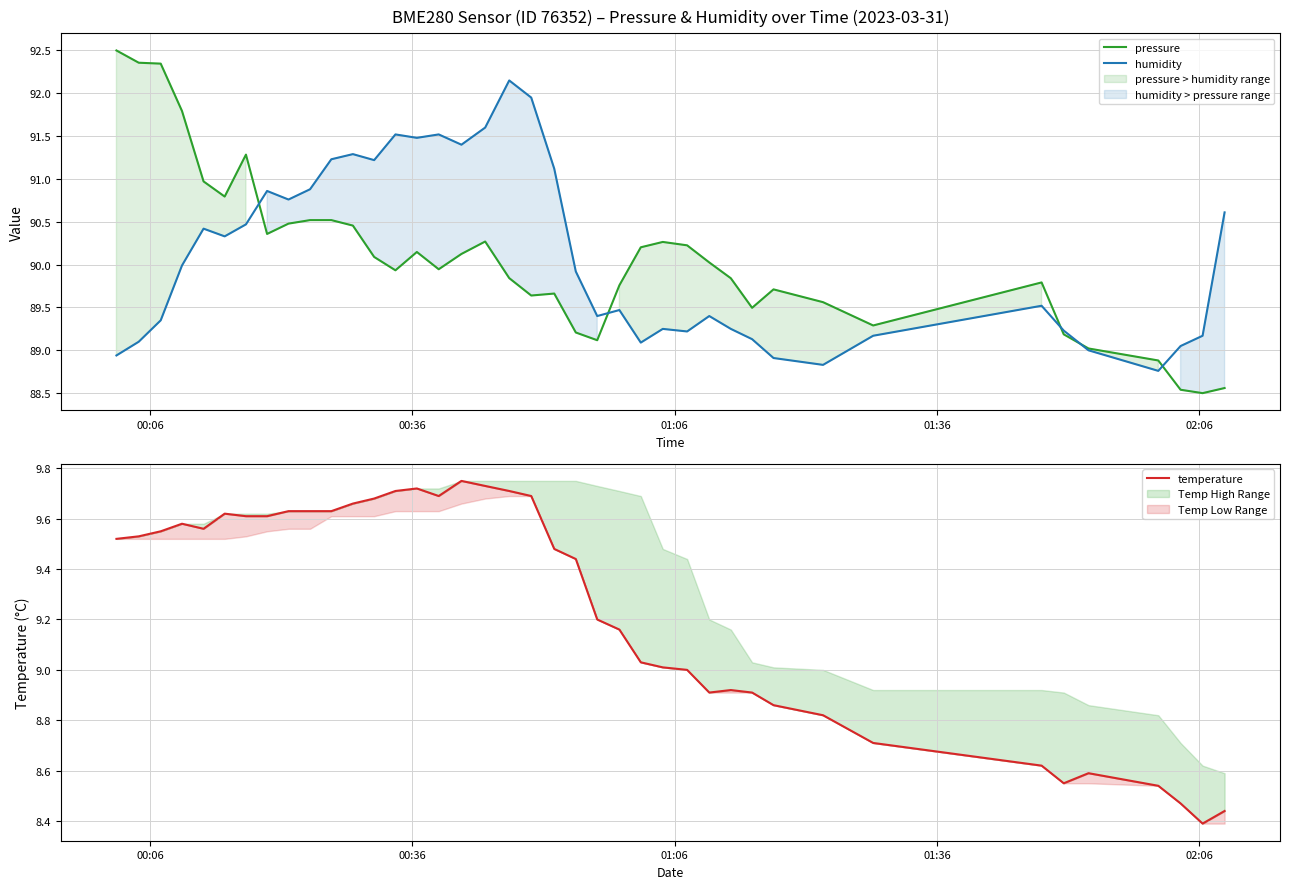

True or false: humidity has a value of 159.7 at 9.

False